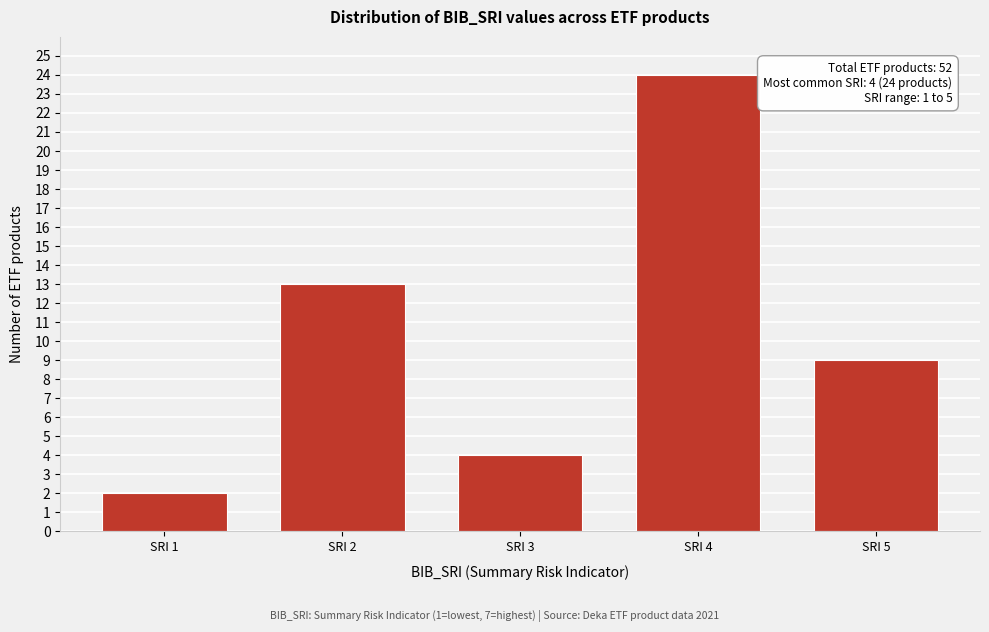

Reading left to right, list all the values displayed in this chart.

2	13	4	24	9